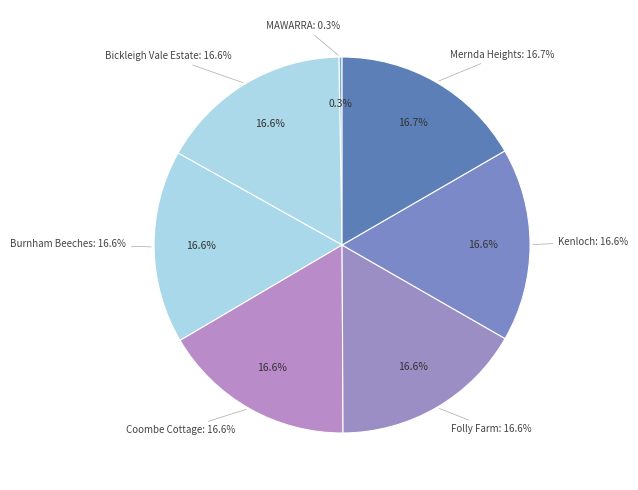

To the nearest percent, what portion does Coombe Cottage represent?

17%